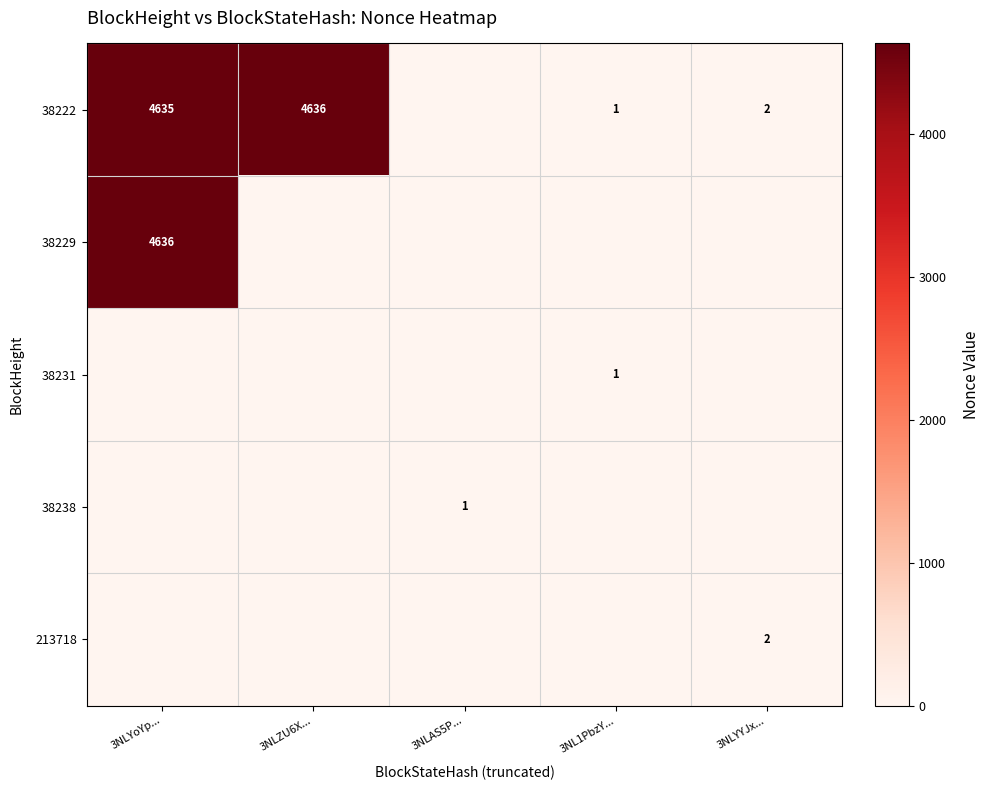

The 38238 series shows 0 at 3NLAS5P.... True or false?

False